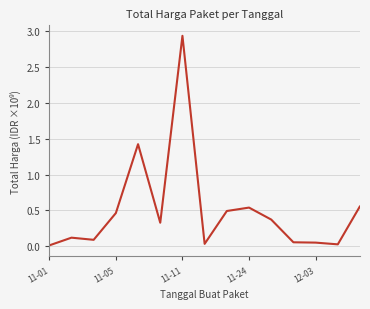

How many lines are shown in the chart?

1